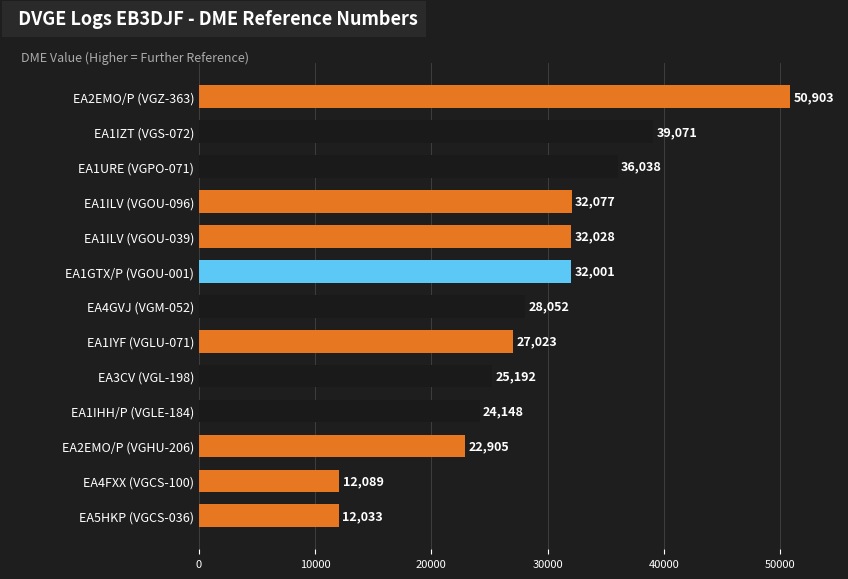

Which has a higher value, EA1IHH/P (VGLE-184) or EA5HKP (VGCS-036)?

EA1IHH/P (VGLE-184)